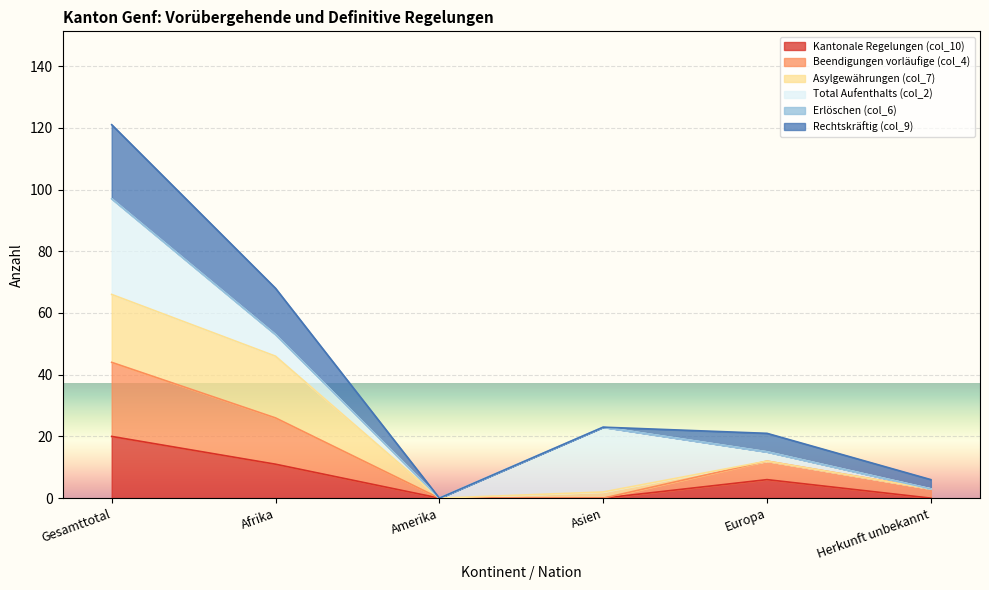

True or false: Beendigungen vorläufige (col_4) and Kantonale Regelungen (col_10) cross at least once.

False